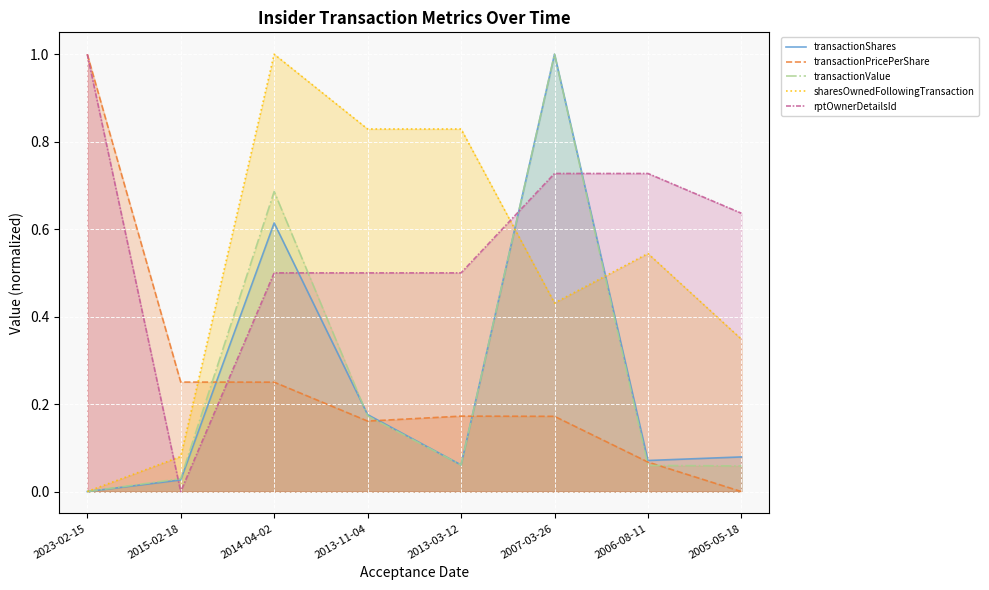

In sharesOwnedFollowingTransaction, how many points are higher than both neighbors (excluding endpoints)?

2